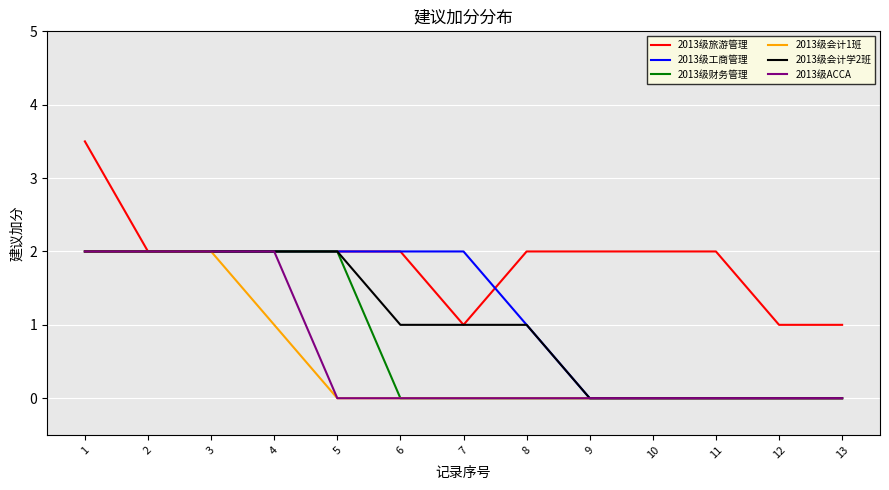

The value of 2013级ACCA at 6 is -1.4. True or false?

False